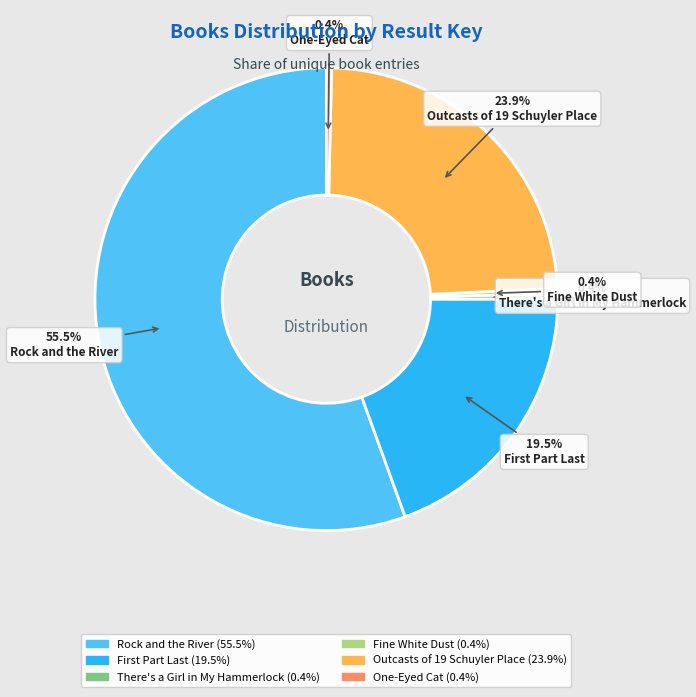

How many slices are in this pie chart?

6